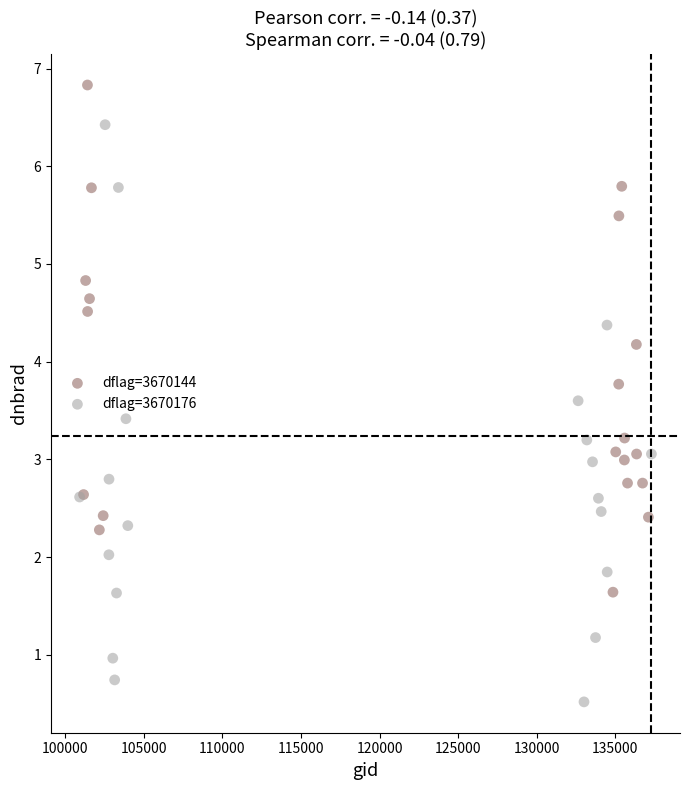

Which series has the widest spread of Y values?

dflag=3670176